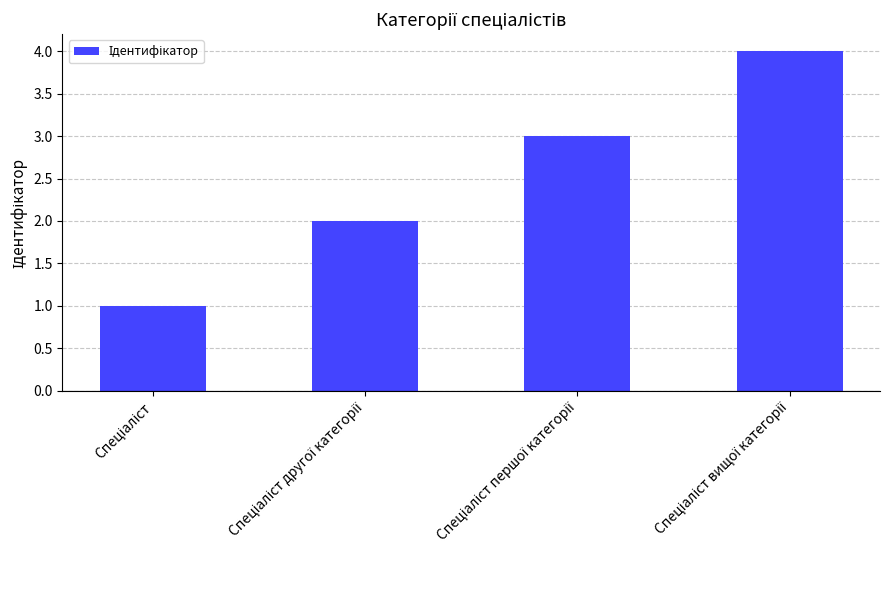

What is the greatest value displayed?

4